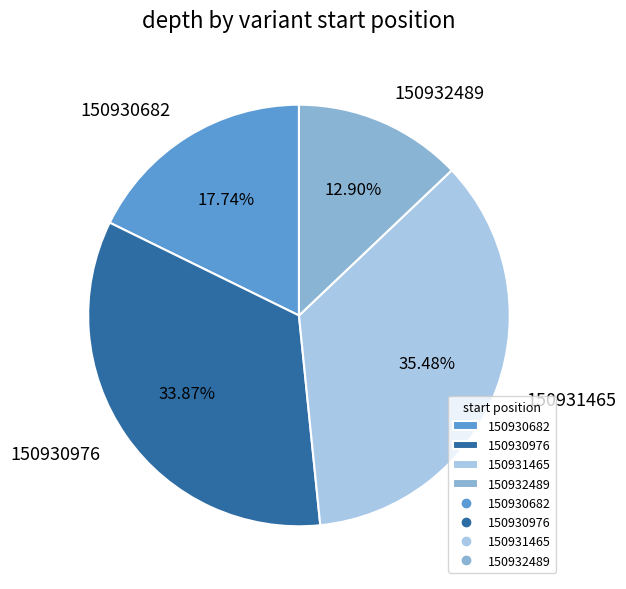

Between 150932489 and 150930976, which is larger?

150930976